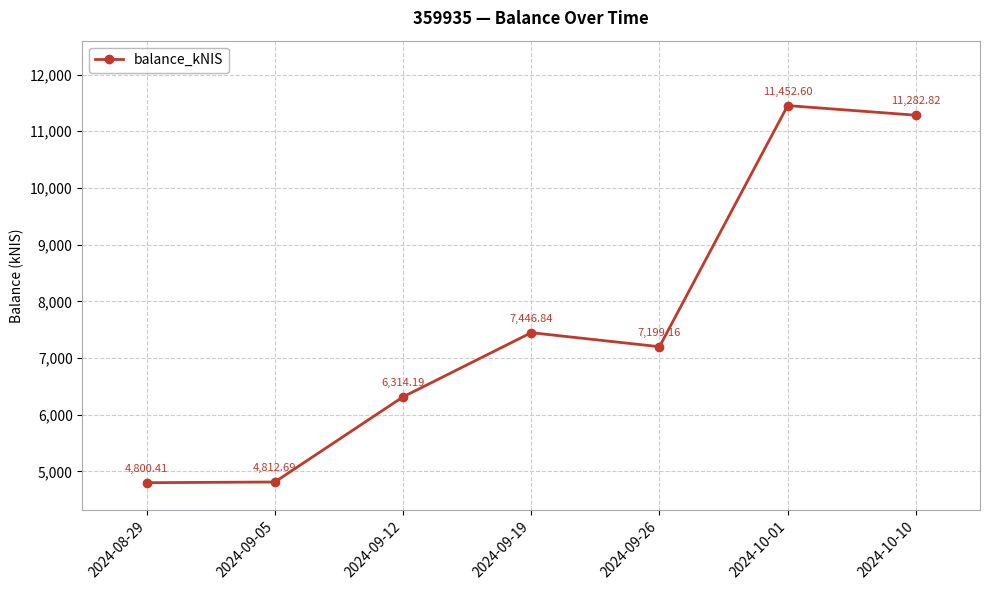

Where does the data first go above 7199?

2024-09-19